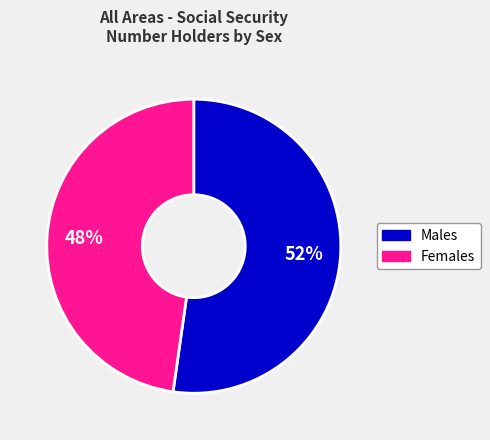

To the nearest percent, what is the average slice percentage?

50%